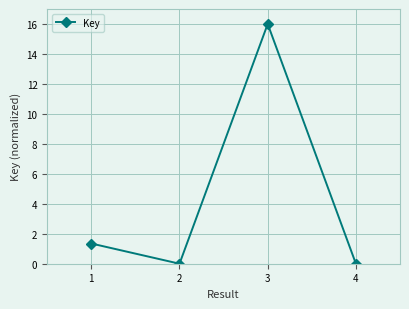

Is it true that the value at 1 is 0.0?

False